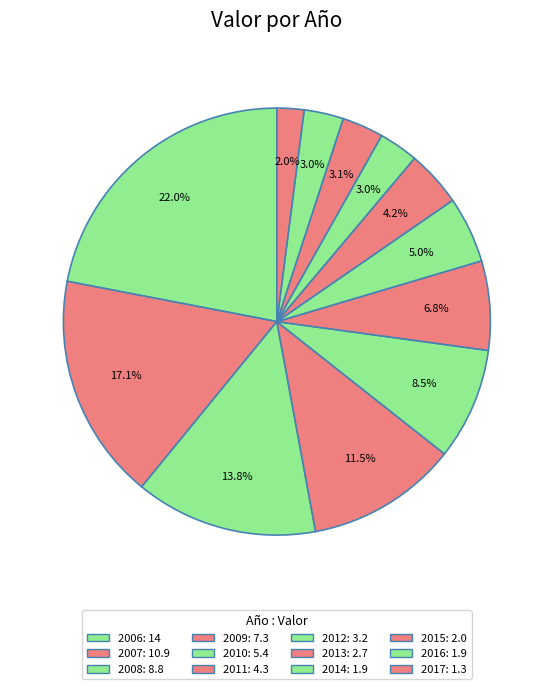

What is the change in value from 2012 to 2016?

-1.3